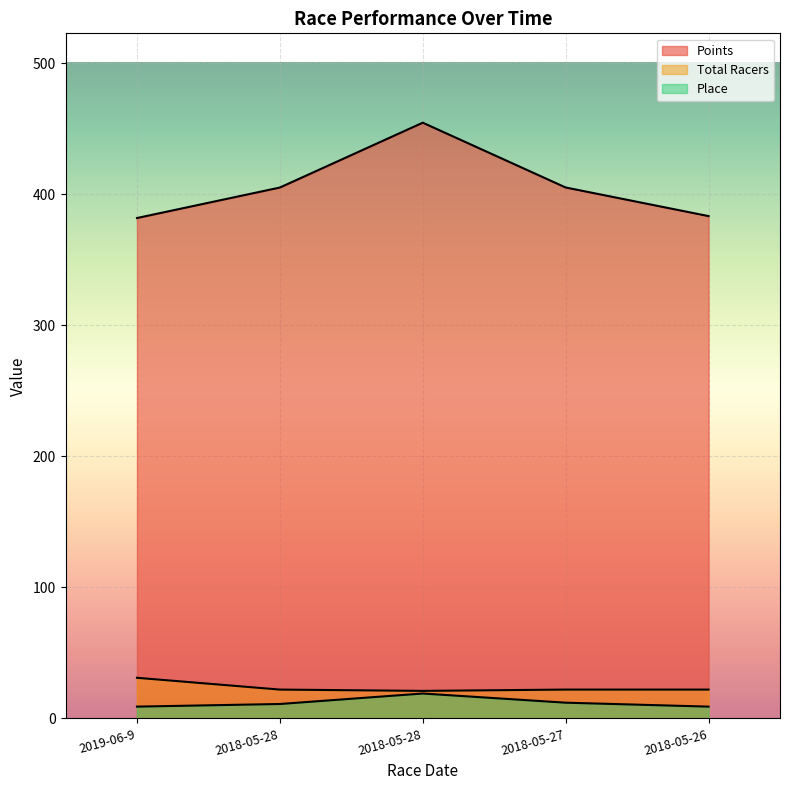

What is the average value of the Place series?

12.0